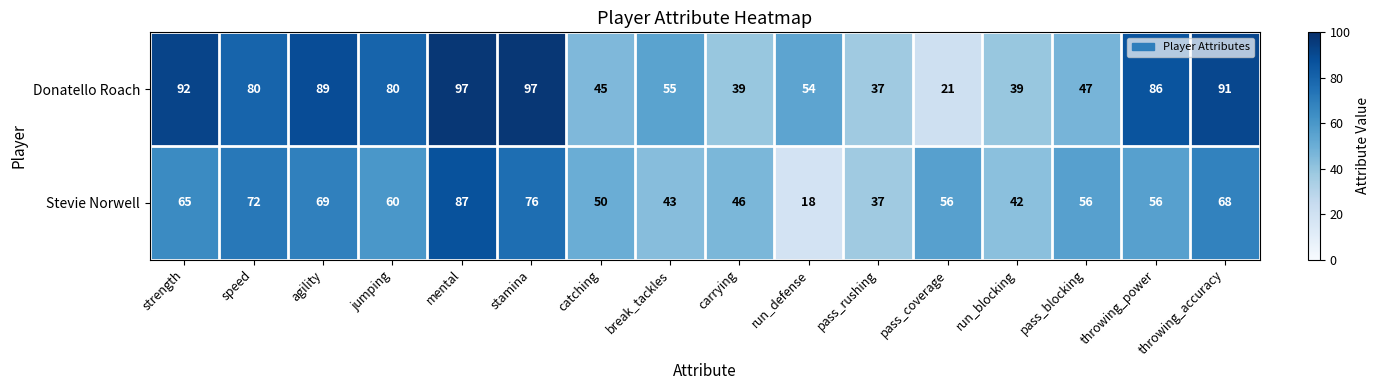

What is the sum of the Stevie Norwell values at pass_blocking and stamina?

132